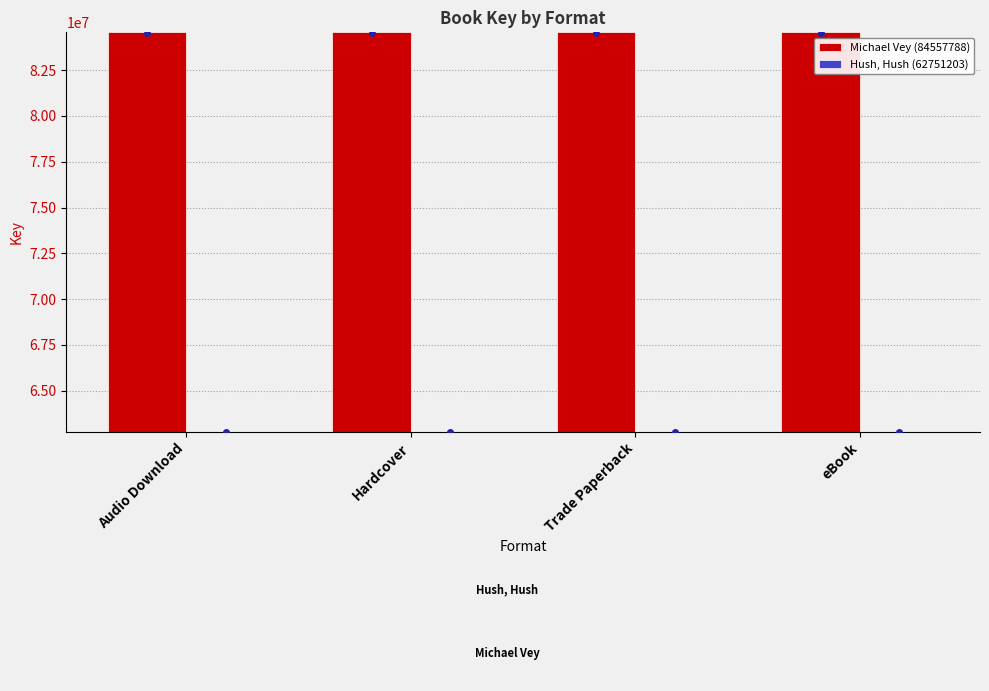

What is the spread (max minus min) of values at Trade Paperback?

21806585